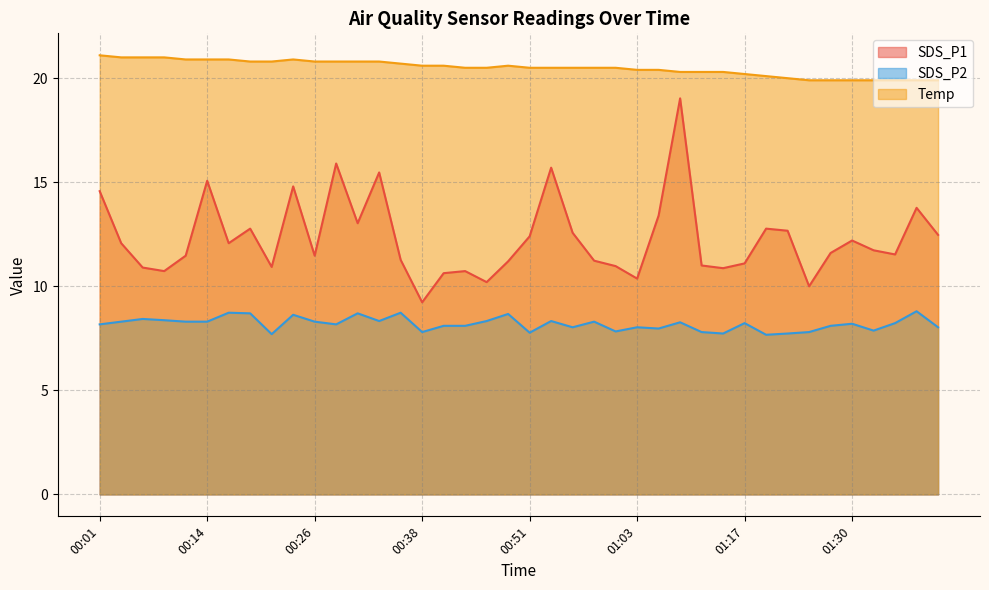

Is the value of Temp at 00:11 greater than the value of SDS_P1 at 01:06?

Yes